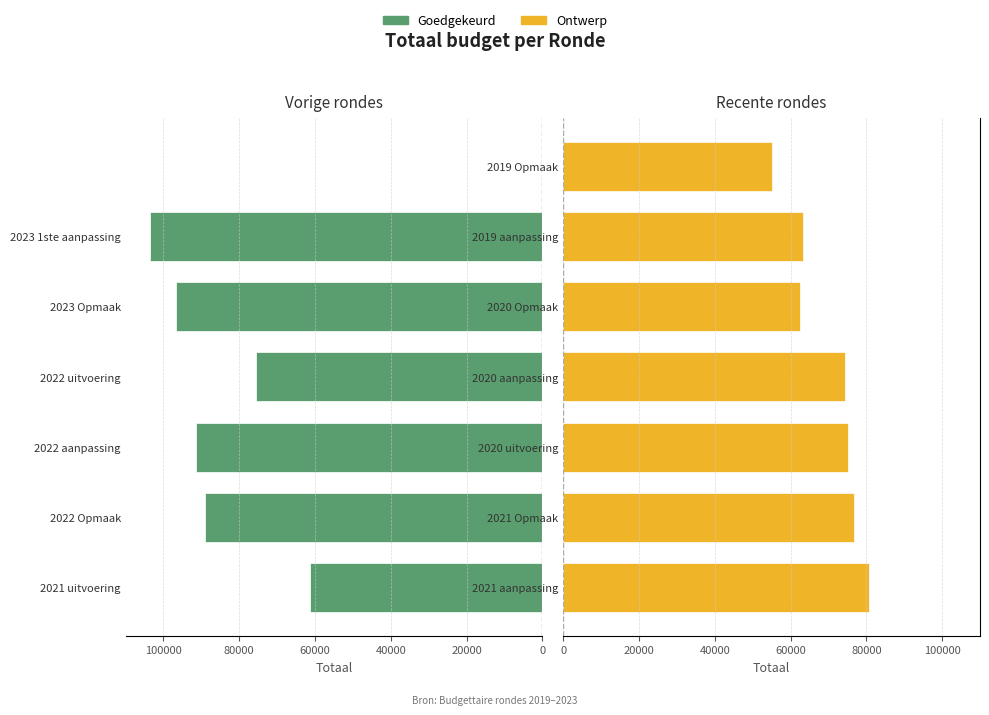

What is the difference between the Ontwerp values at 2019 aanpassing and 2021 Opmaak?

13617